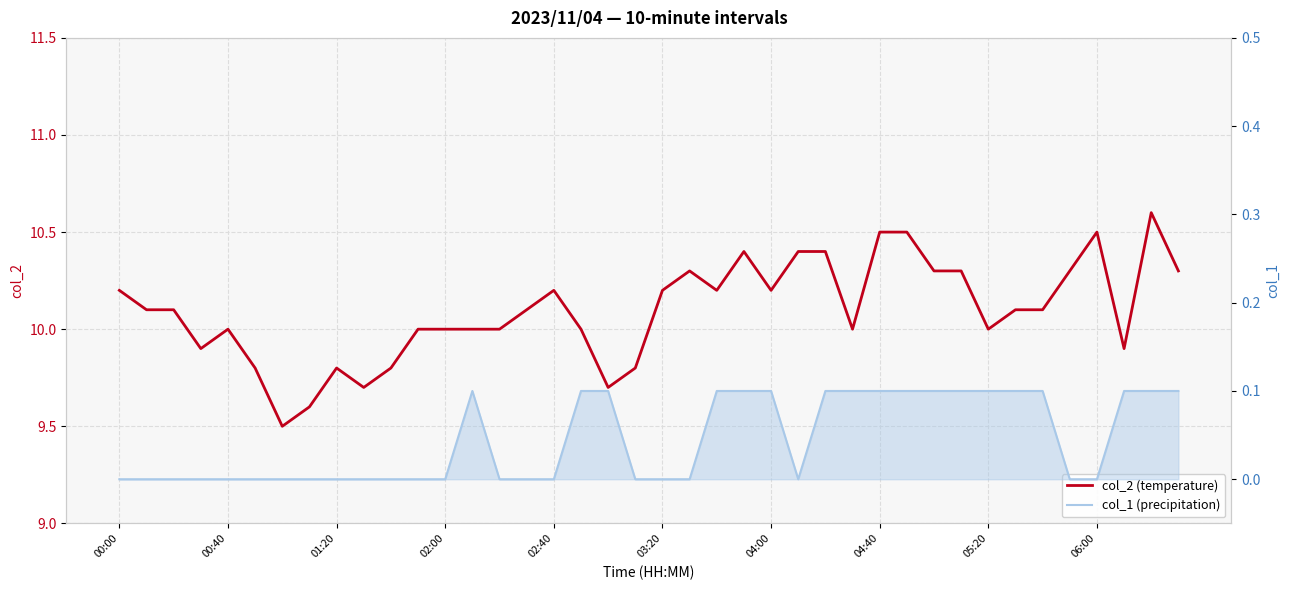

Which series changed the most between 01:20 and 11?

col_2 (temperature)